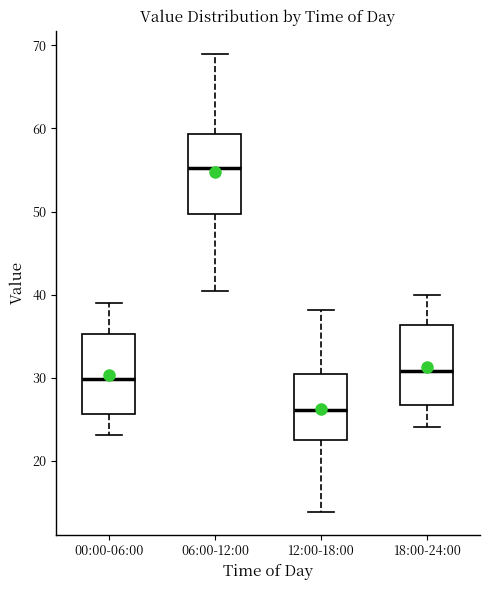

Where does the lower whisker of the box for 00:00-06:00 end on the y-axis? The values are not printed on the chart, so give them approximately, as read against the axis.

23